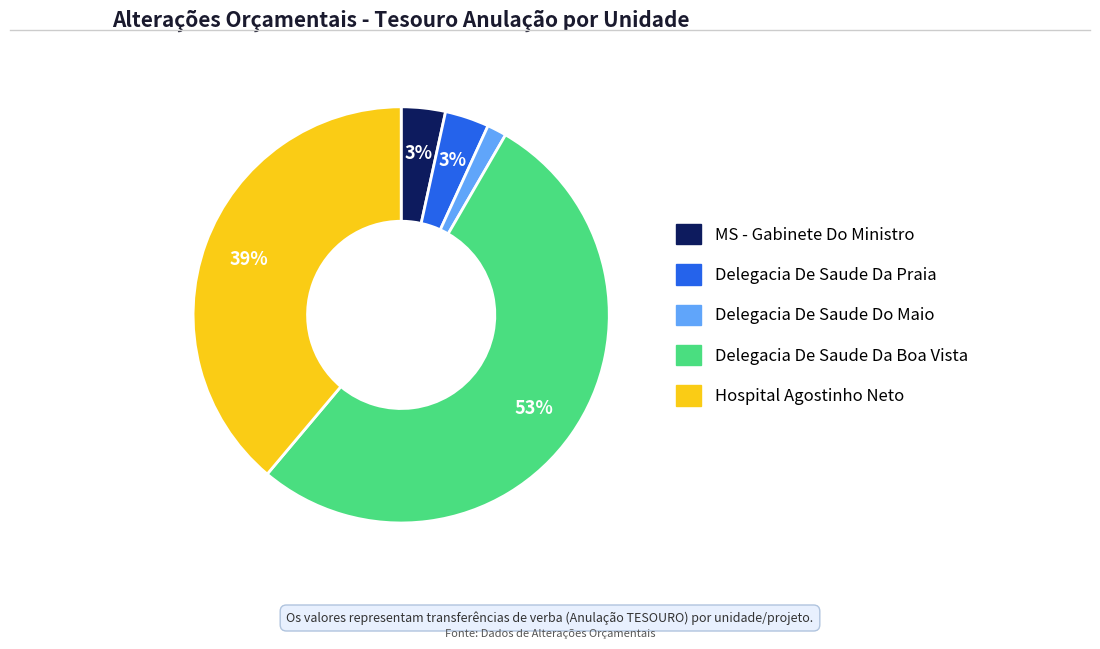

To the nearest percent, what is the difference between the largest and smallest slice percentages?

51%